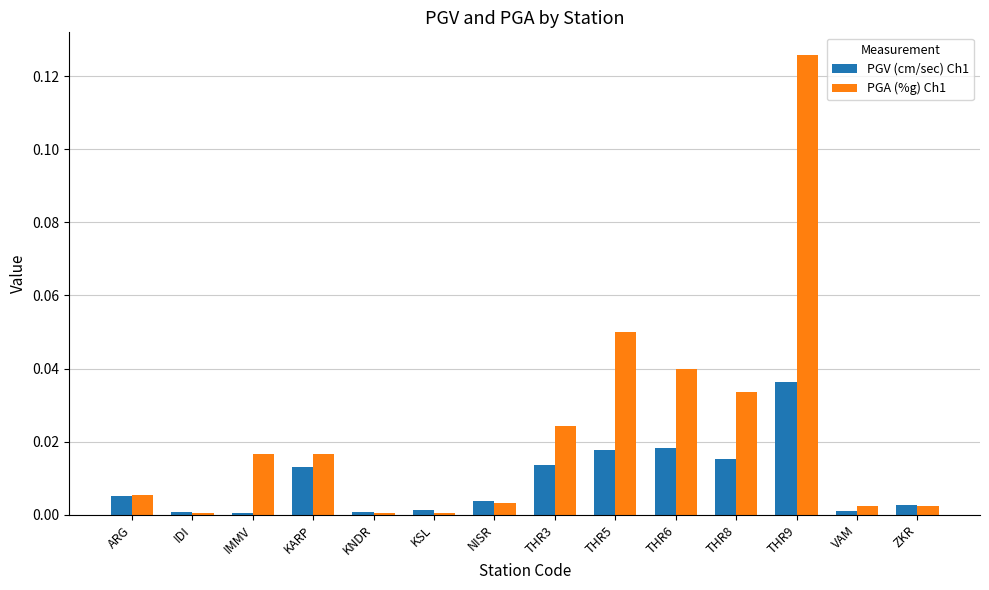

Is it true that PGA (%g) Ch1 equals 0.2 at THR9?

False